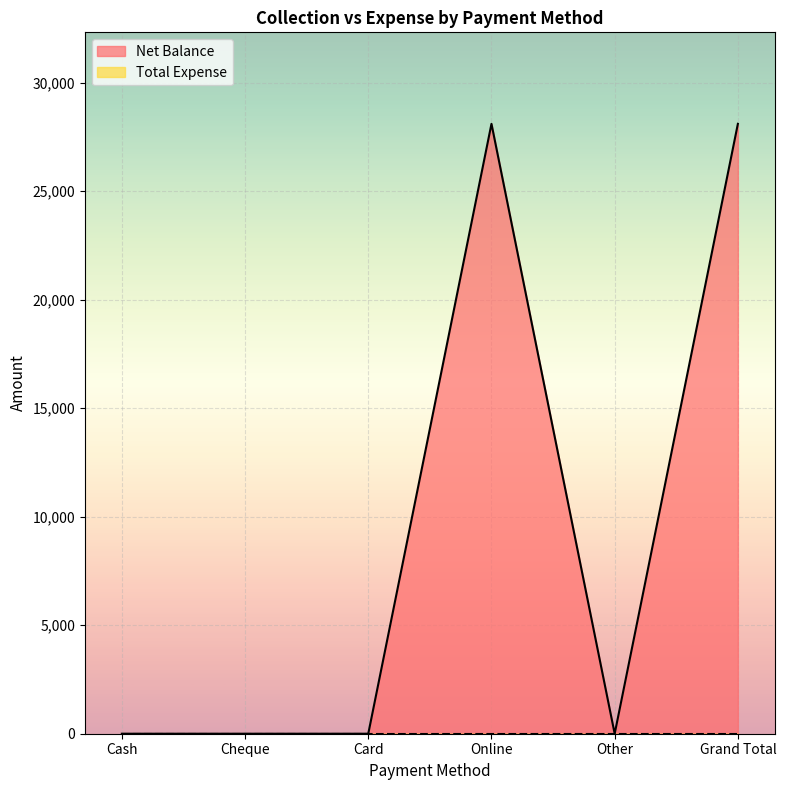

At which category does the chart reach its peak across all series?

Online